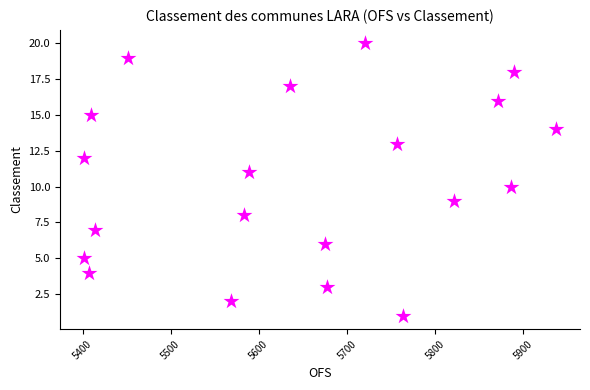

What is the range of Y values (max minus min)?

19